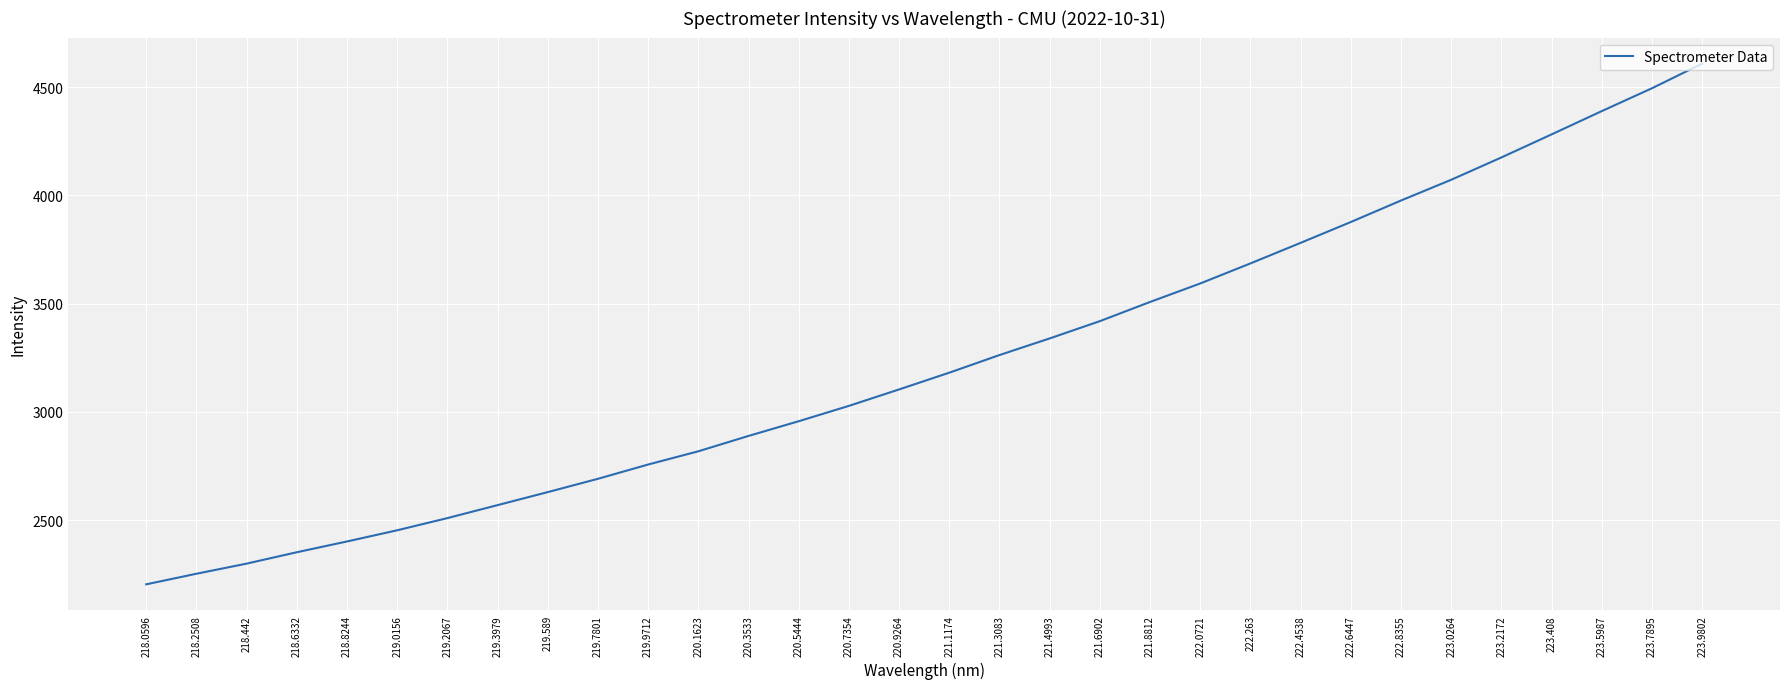

Is this an area chart (filled region under the line)?

No